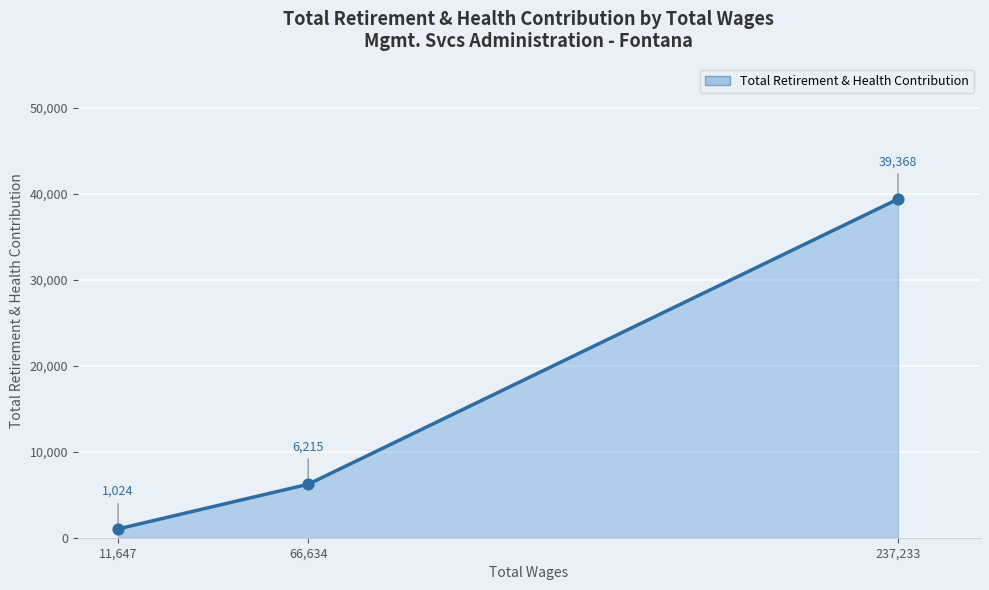

Approximately how many times larger is the value at 11,647 compared to 66,634?

0.2